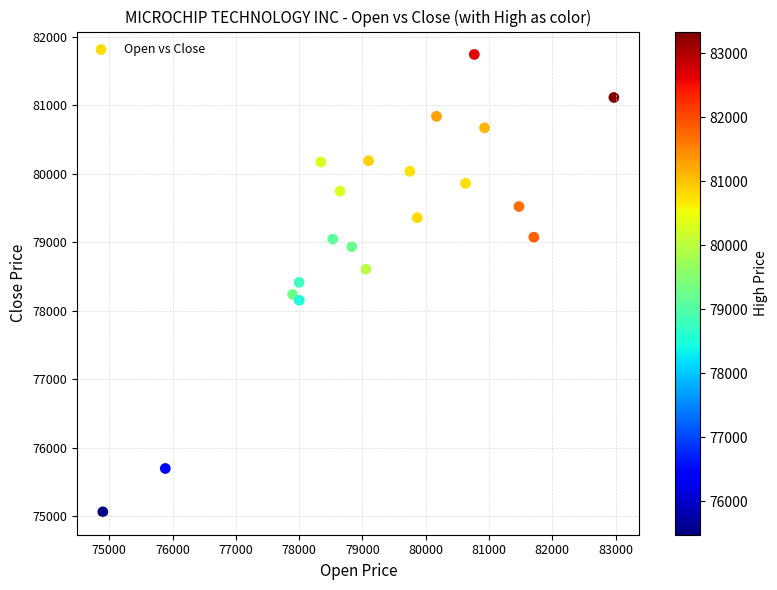

What is the range of Y values (max minus min)?

6685